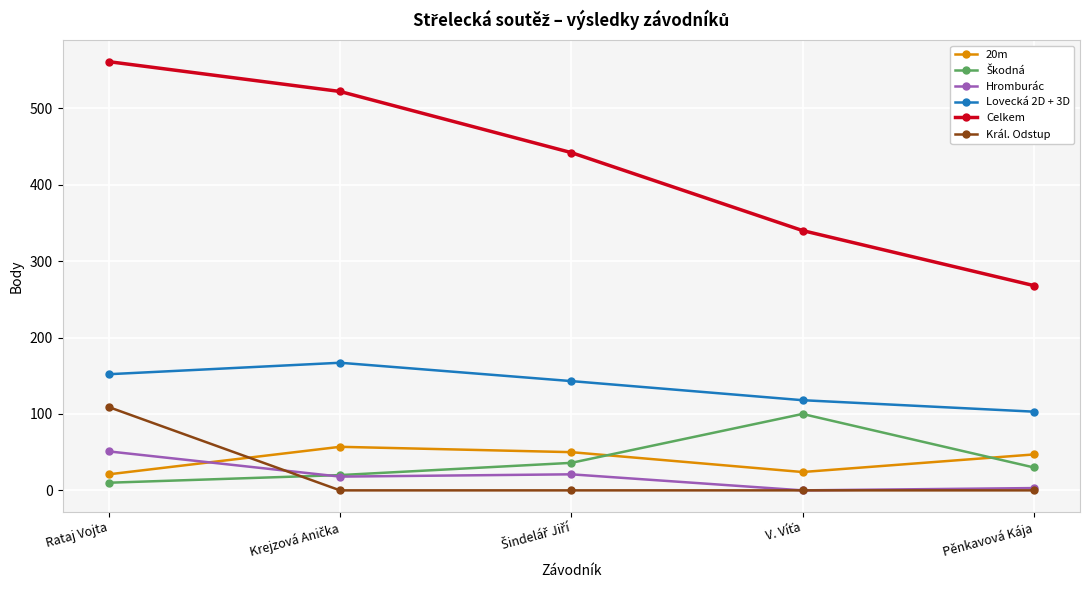

At which category is the sum across all series the highest?

Rataj Vojta